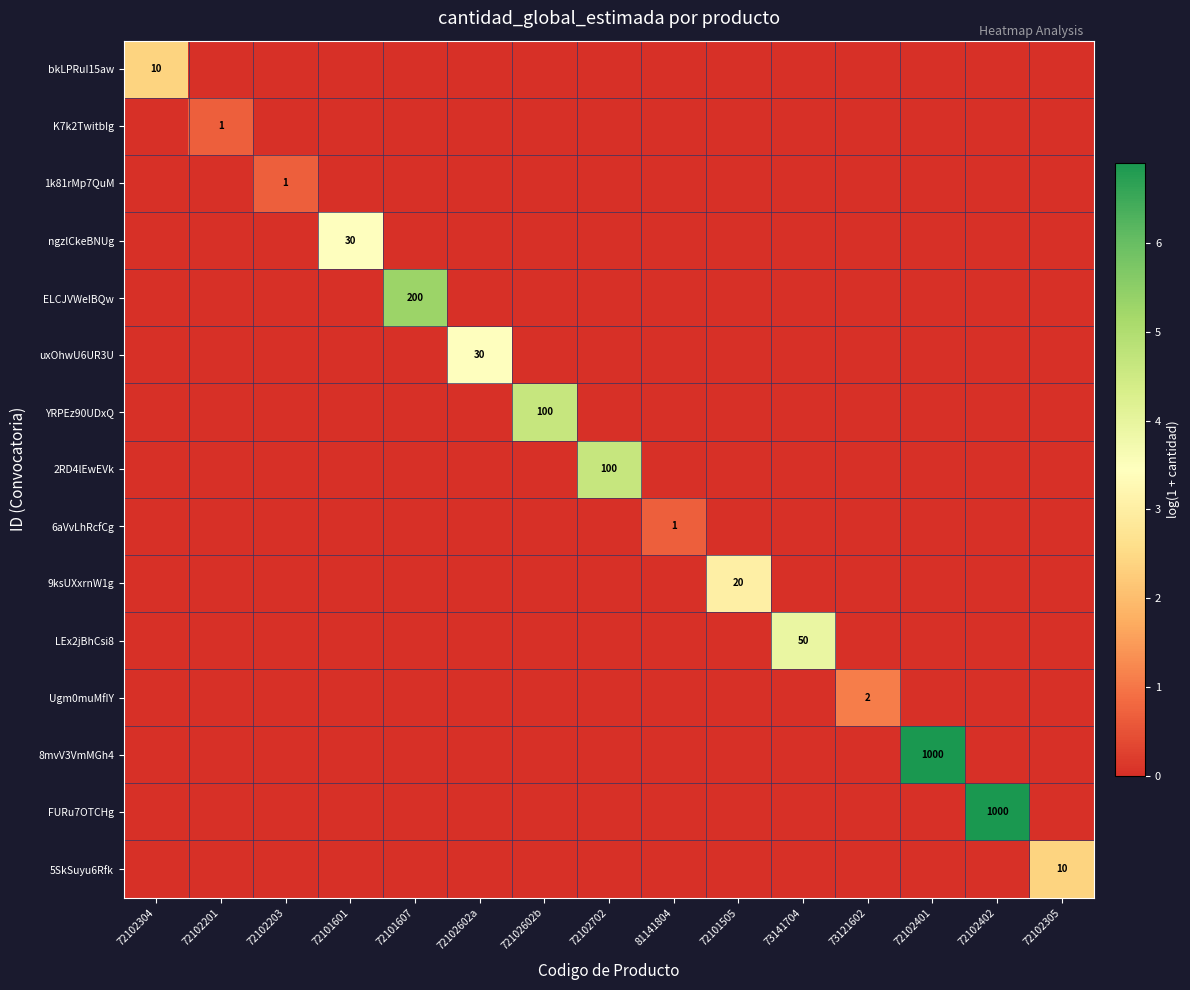

True or false: 6aVvLhRcfCg has a value of 1 at 81141804.

True